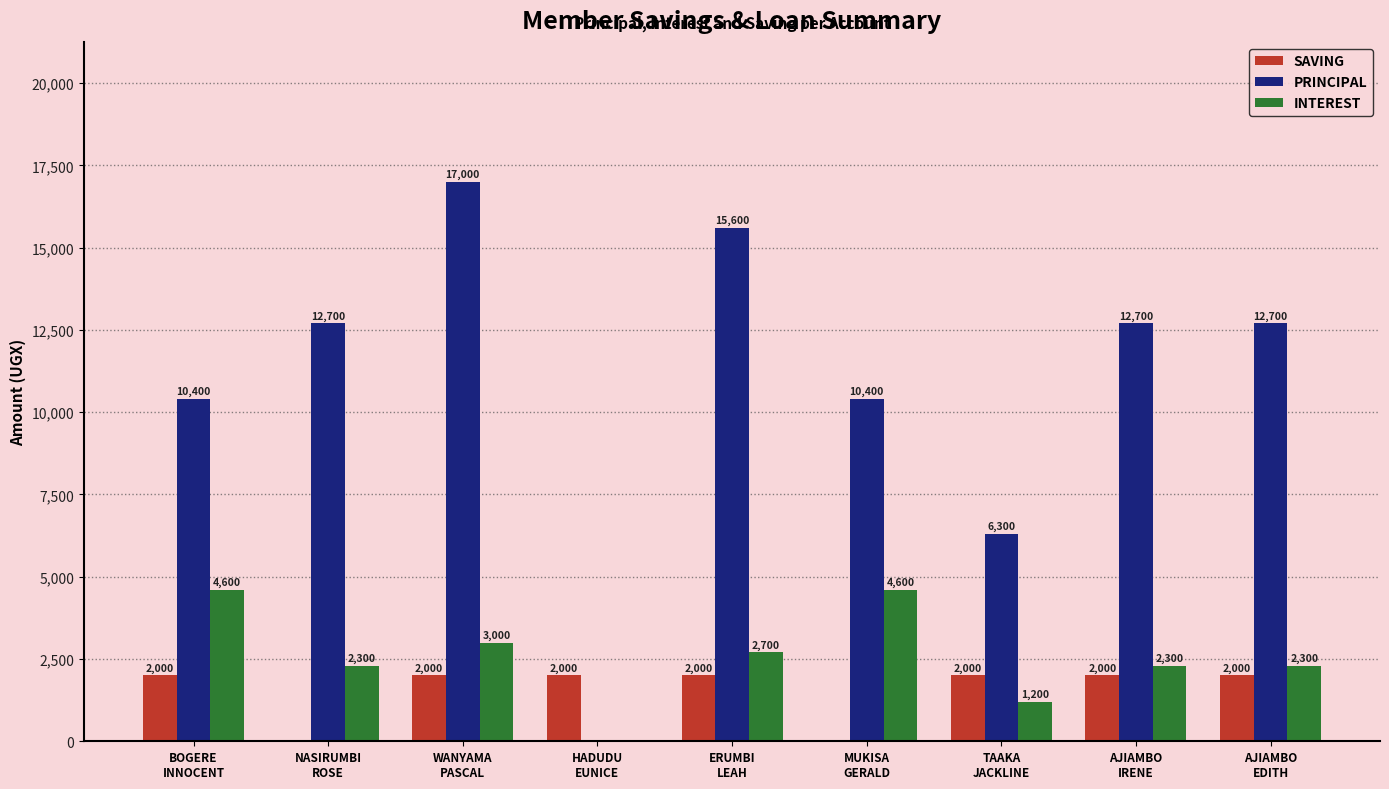

What is the maximum value for PRINCIPAL?

17000